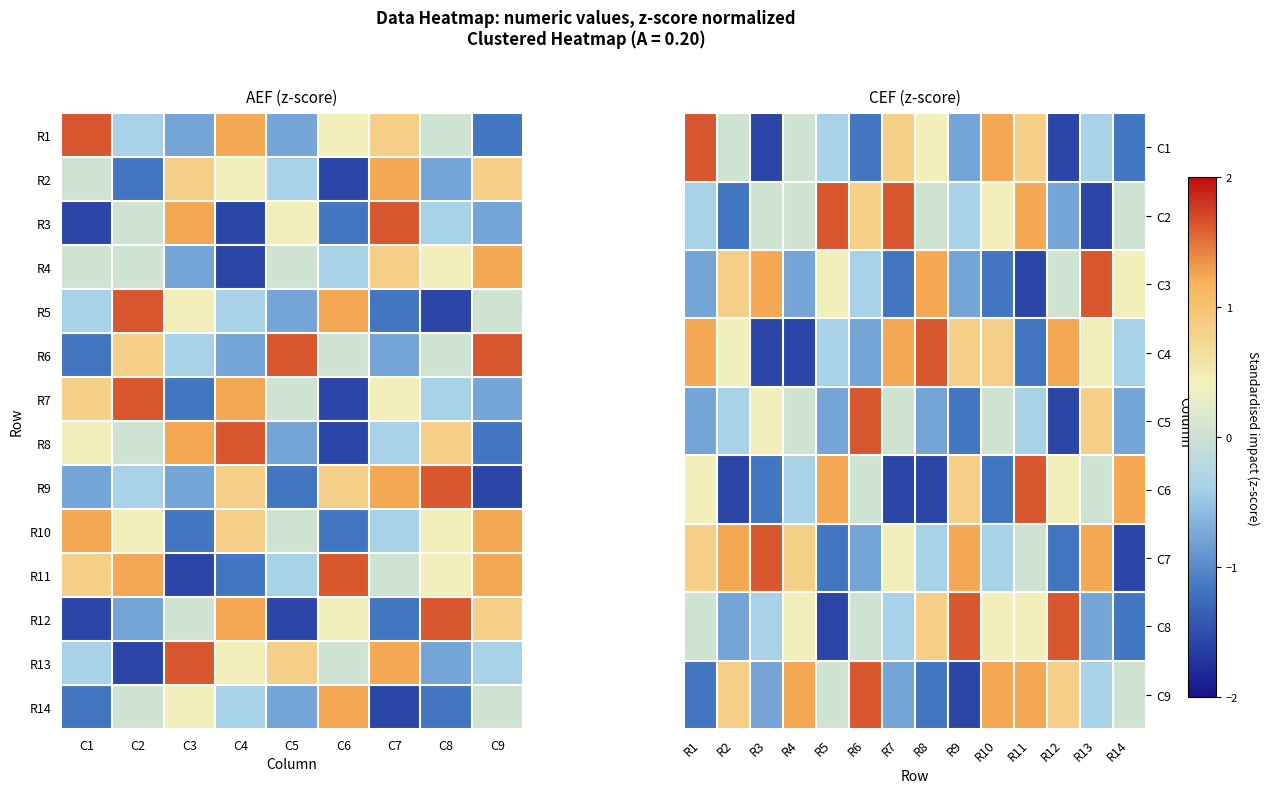

Which has a higher value, C7 or C9?

C7